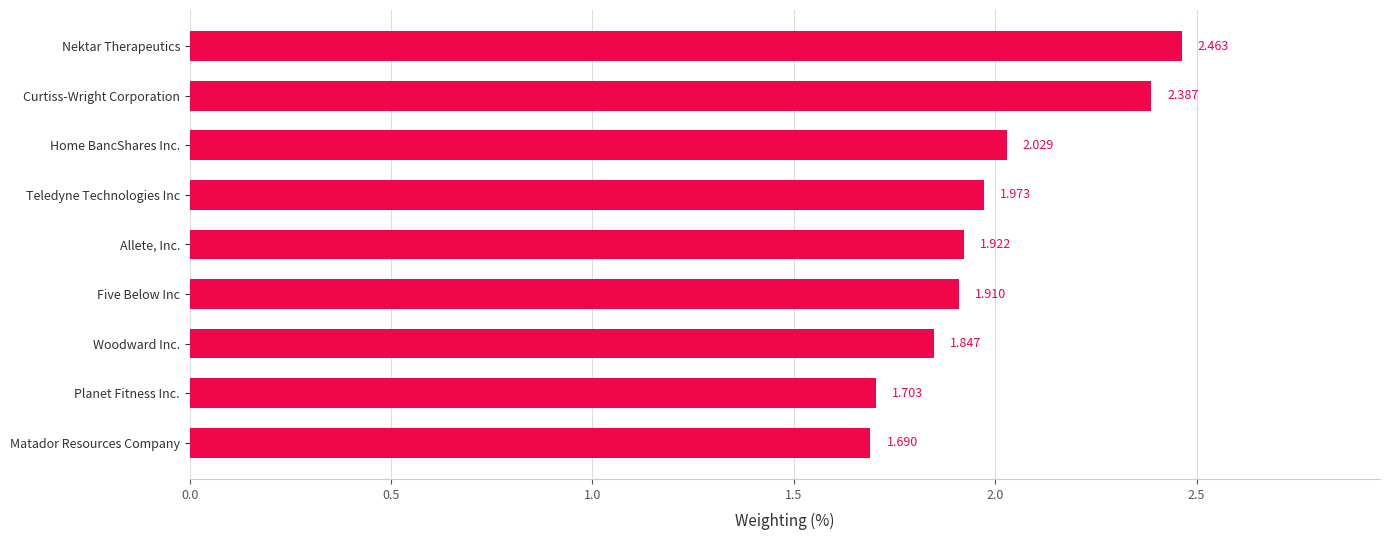

Which label corresponds to the largest value in the chart?

Nektar Therapeutics